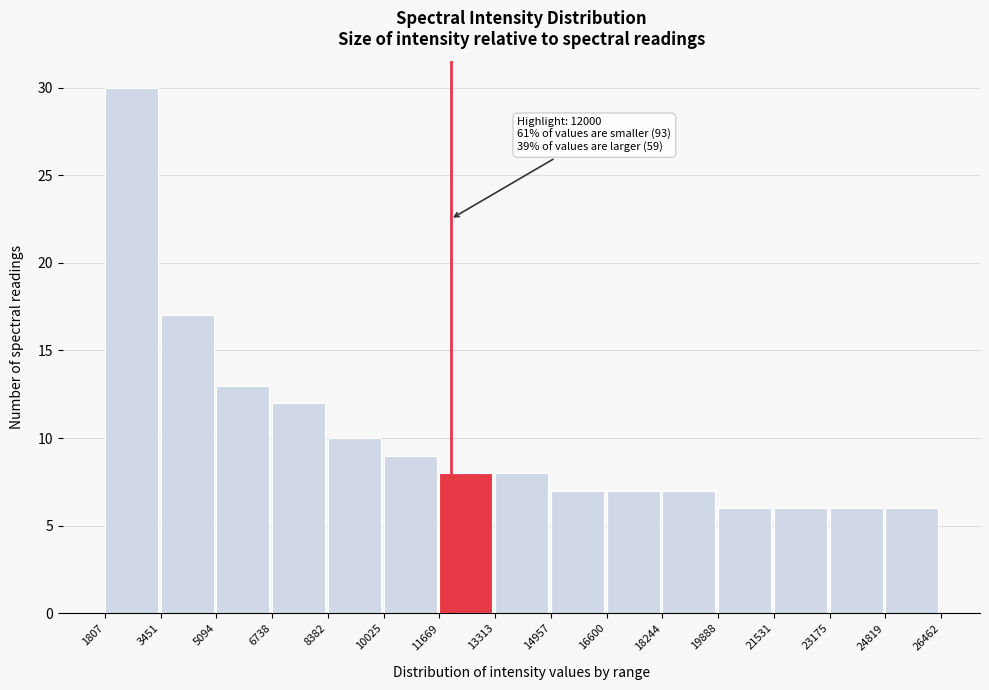

Over which range of the x-axis is the bar tallest?

1807 to 3451